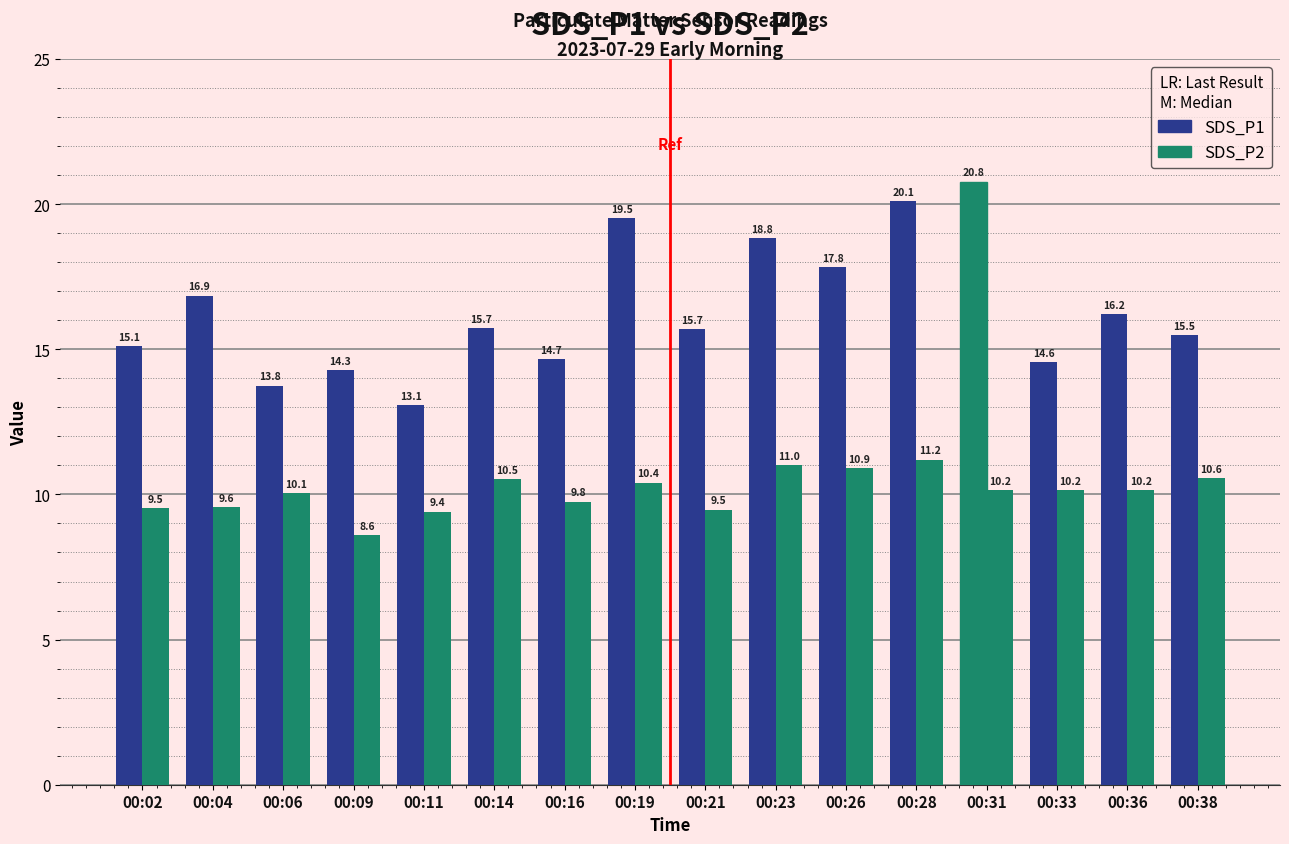

How many data points in SDS_P1 are less than 15?

5